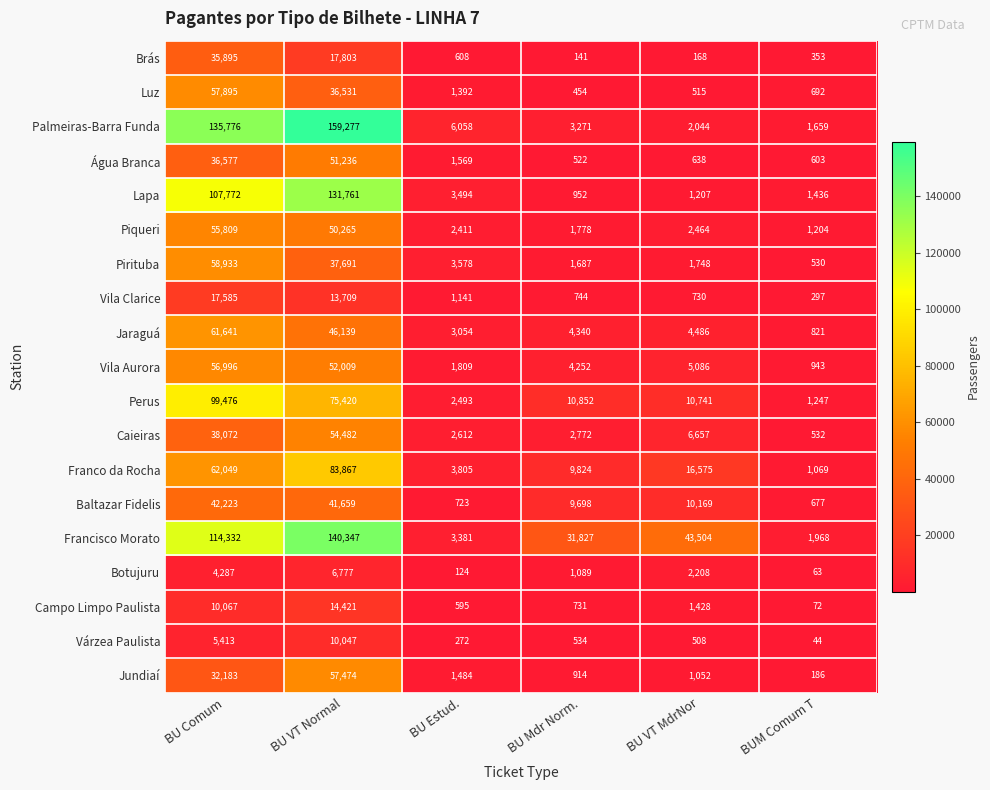

At which label does Francisco Morato first exceed 43504?

BU Comum